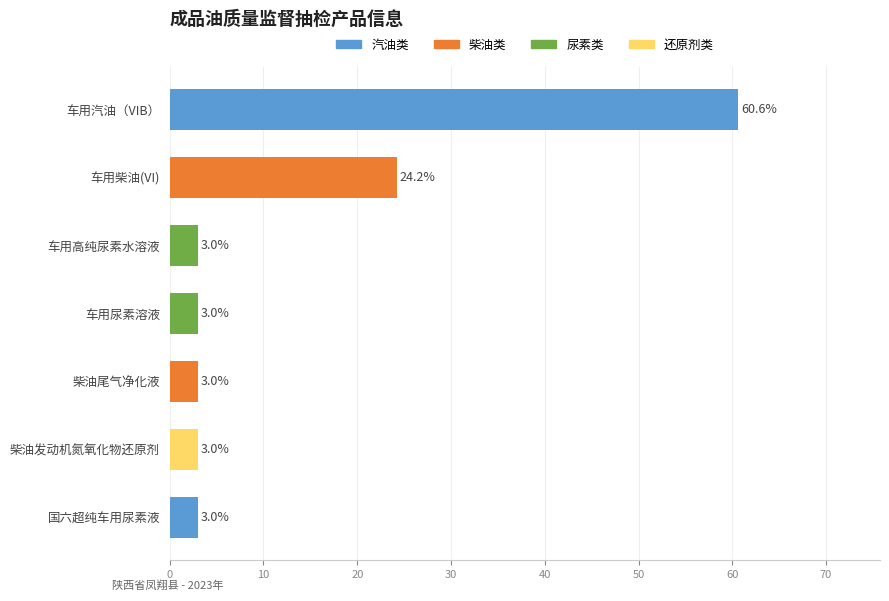

The value at 车用高纯尿素水溶液 is 3.0. True or false?

True